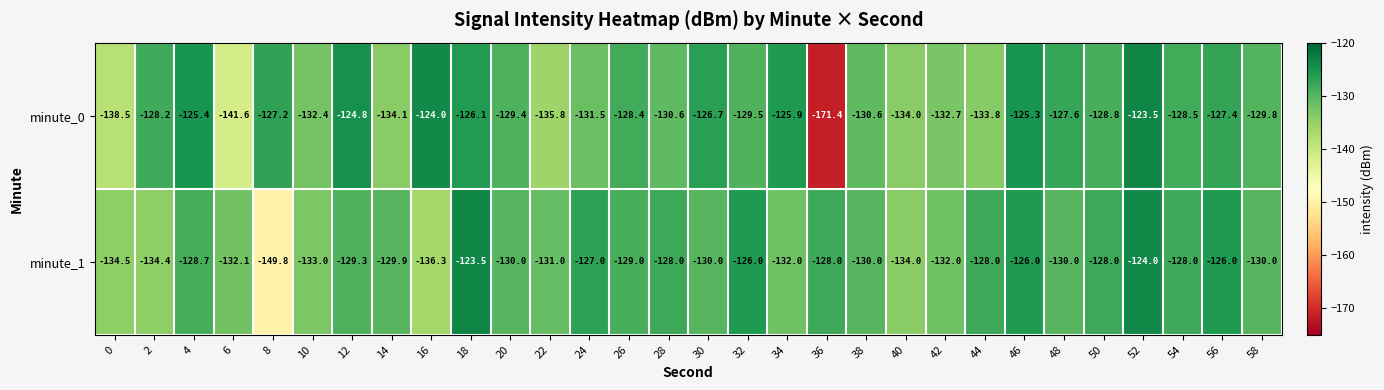

What is the sum of the minute_1 values at 14 and 54?

-257.9